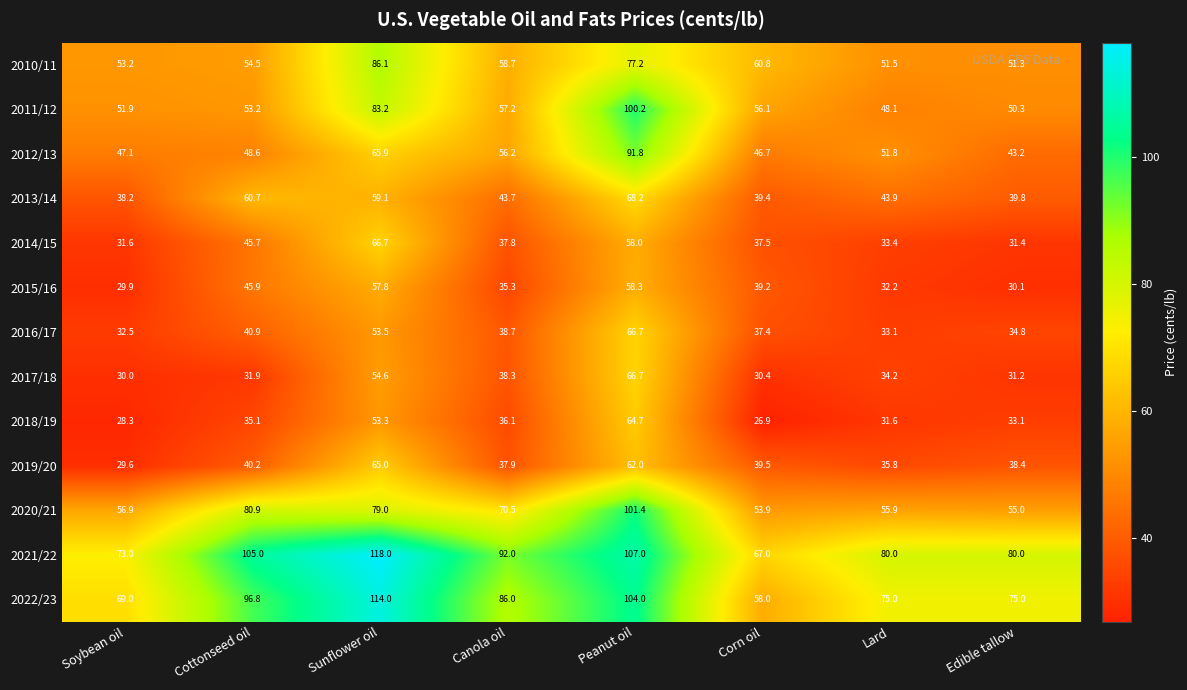

Rank the categories by 2012/13 value from highest to lowest.

Peanut oil, Sunflower oil, Canola oil, Lard, Cottonseed oil, Soybean oil, Corn oil, Edible tallow